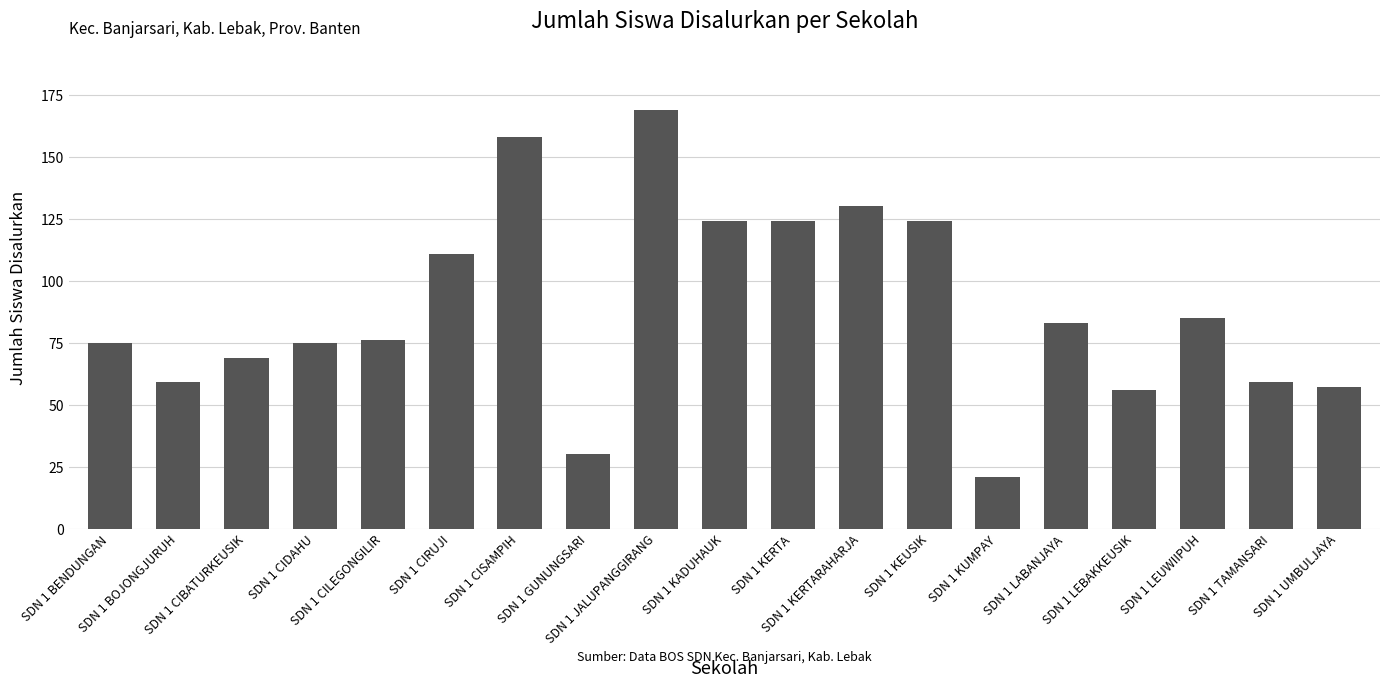

What is the maximum value shown in the chart?

169